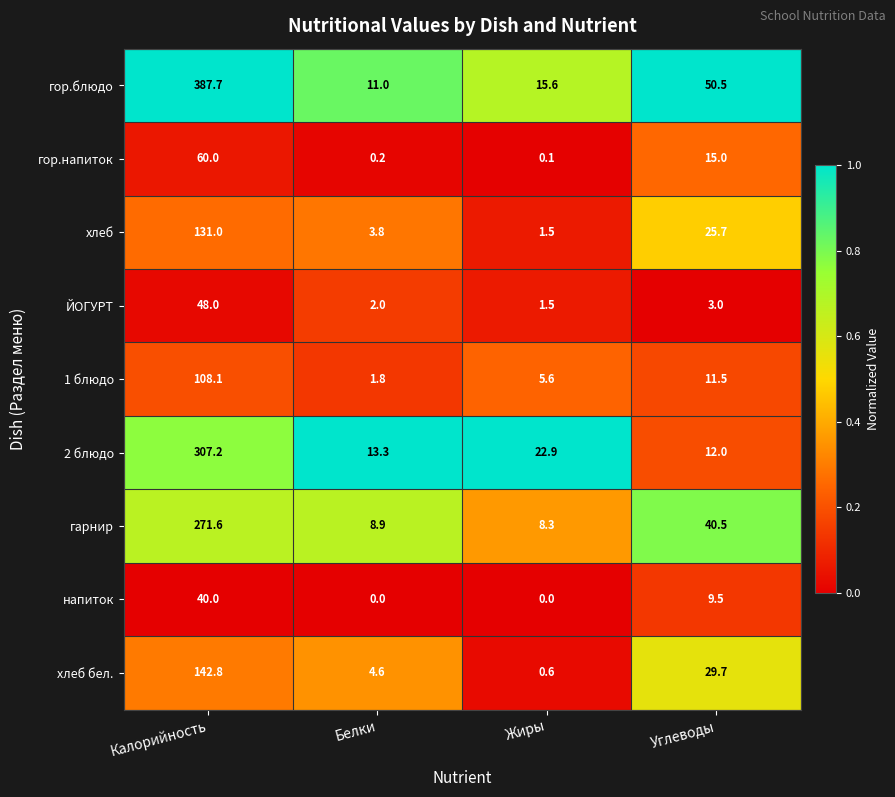

The 2 блюдо series shows 13.3 at Белки. True or false?

True